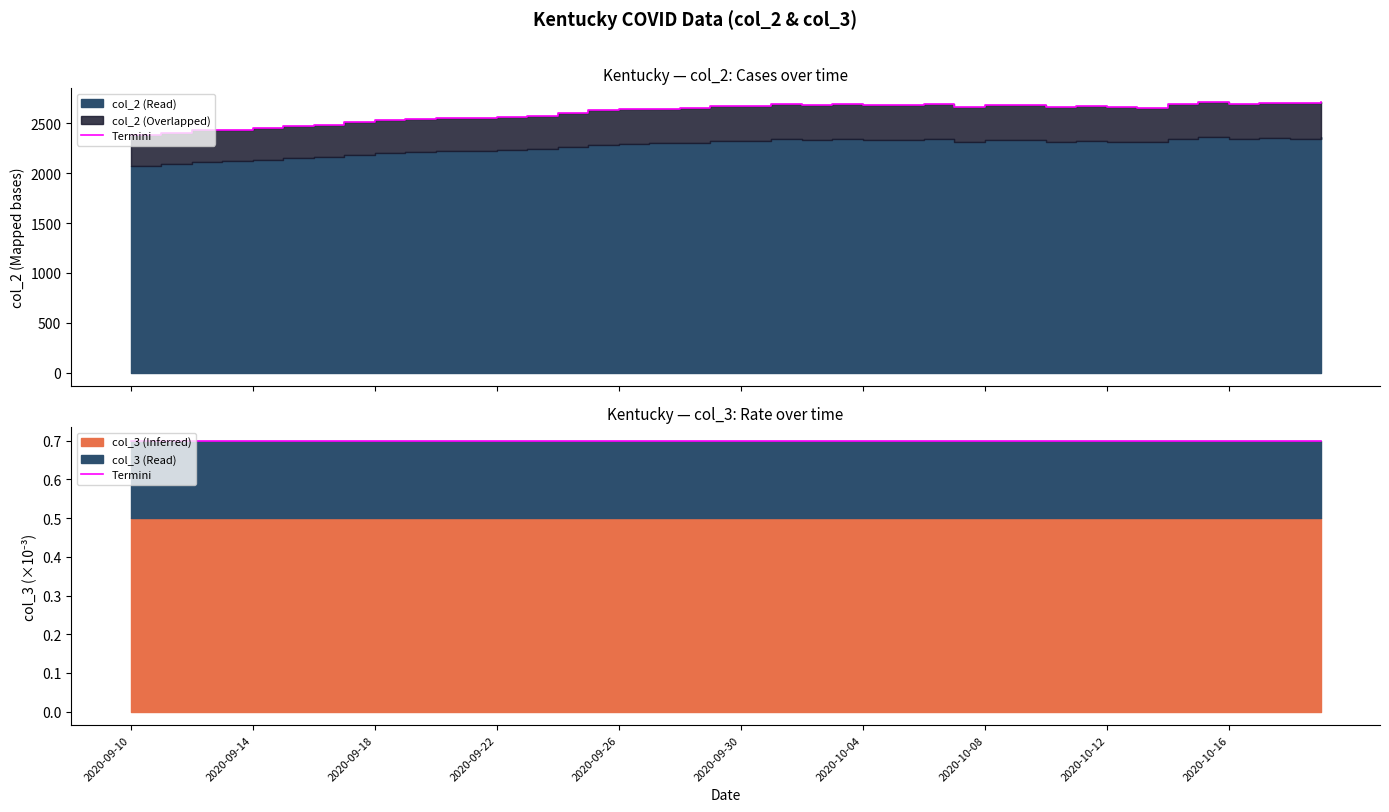

What is the change in value from 2020-09-15 to 2020-09-23?

+105.8